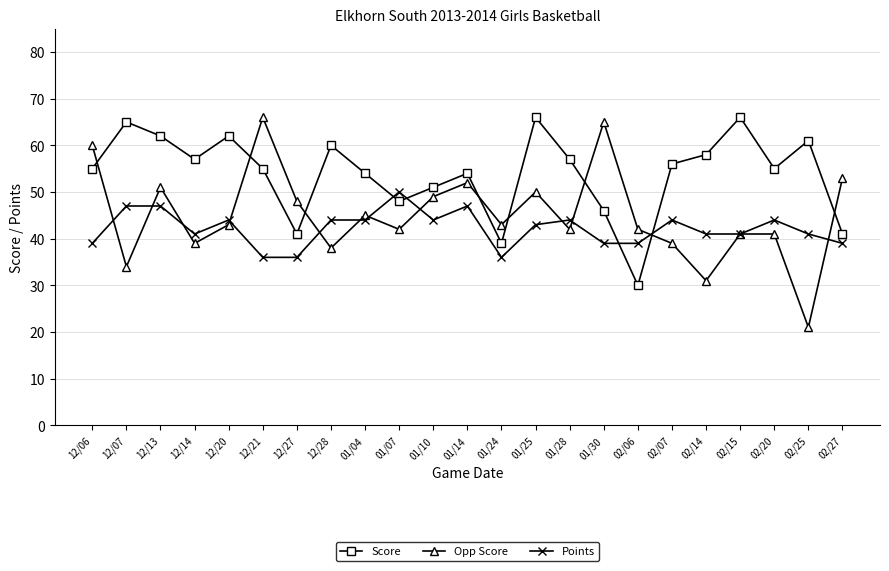

Which series has the largest range (max minus min)?

Opp Score